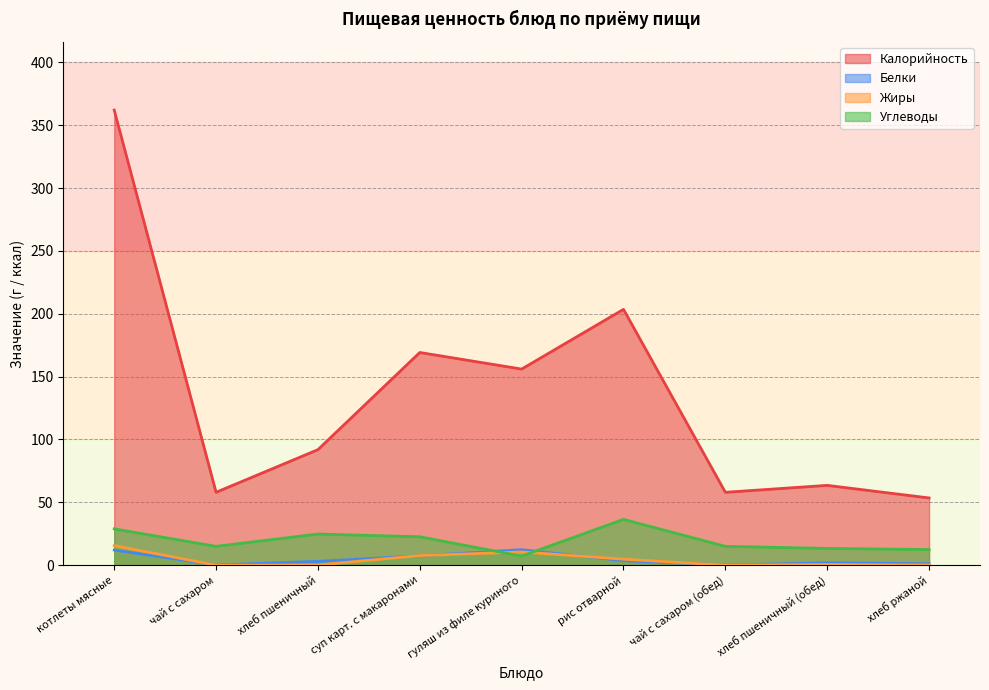

True or false: Жиры and Белки intersect in this chart.

True